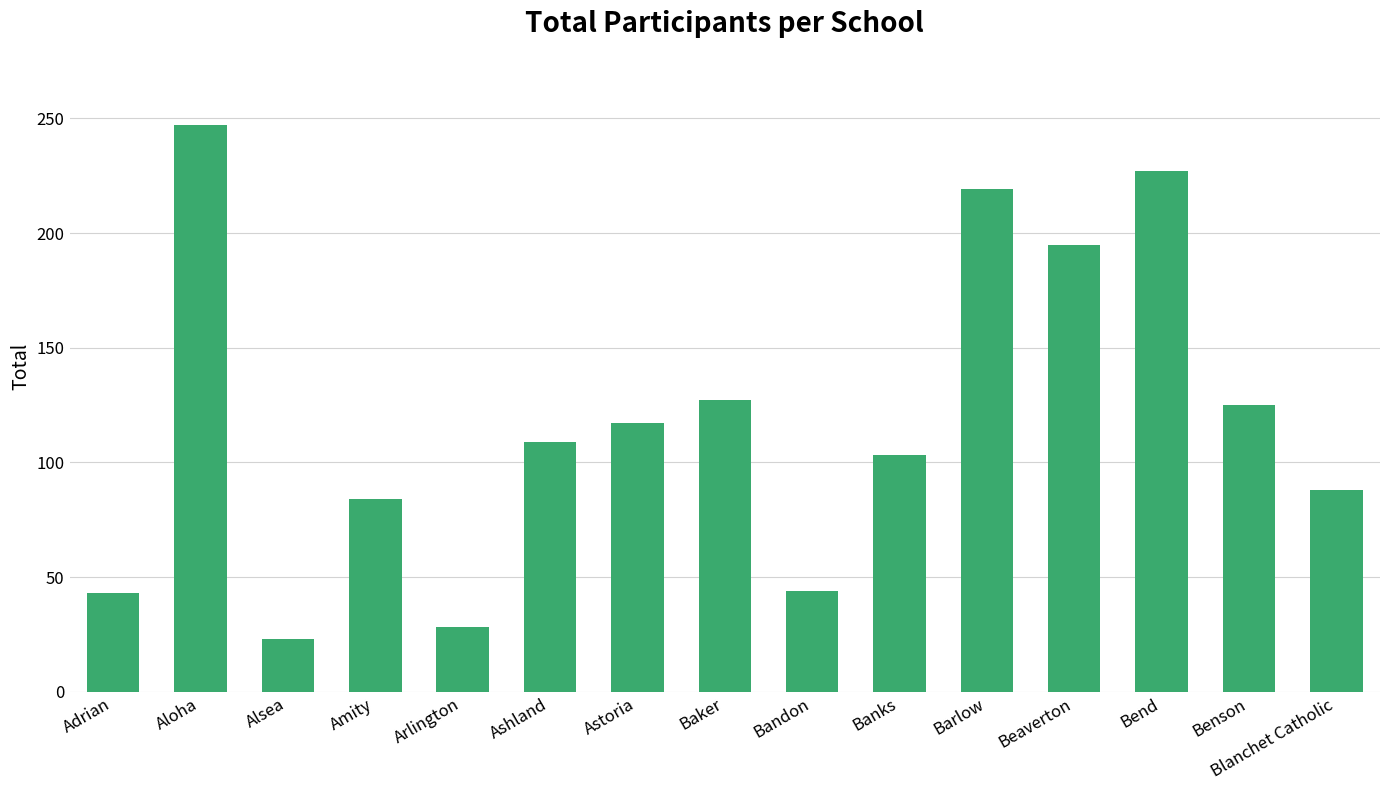

How many bars are there in total?

15